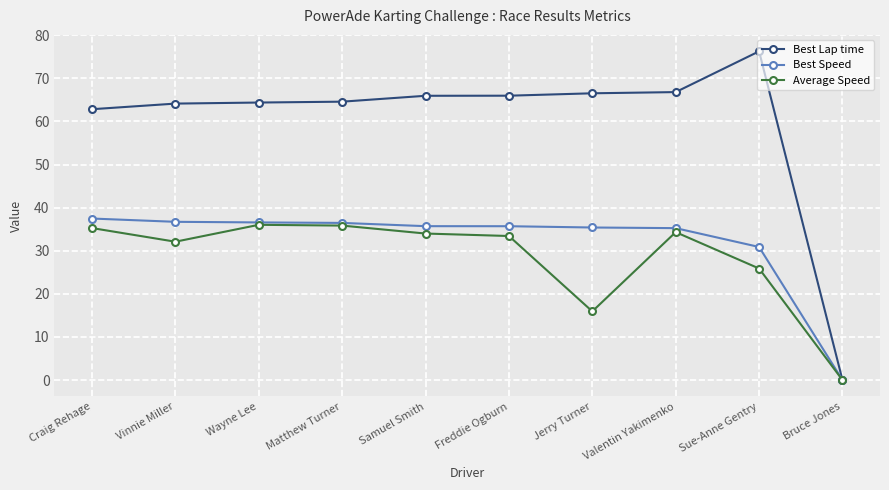

Rank the series by their maximum value, from highest to lowest.

Best Lap time, Best Speed, Average Speed